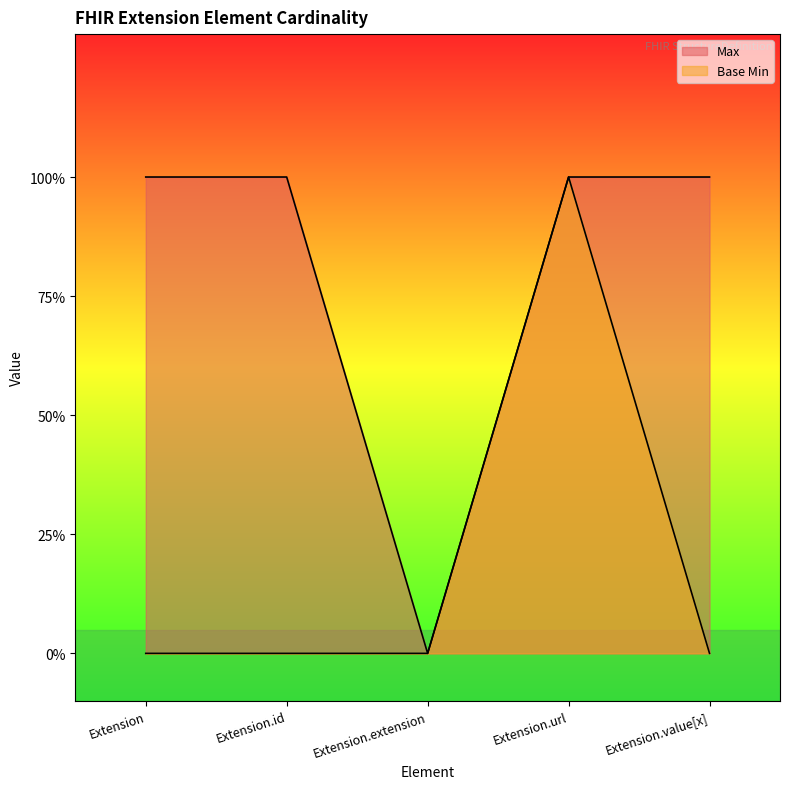

At which label is Base Min closest to 0?

Extension